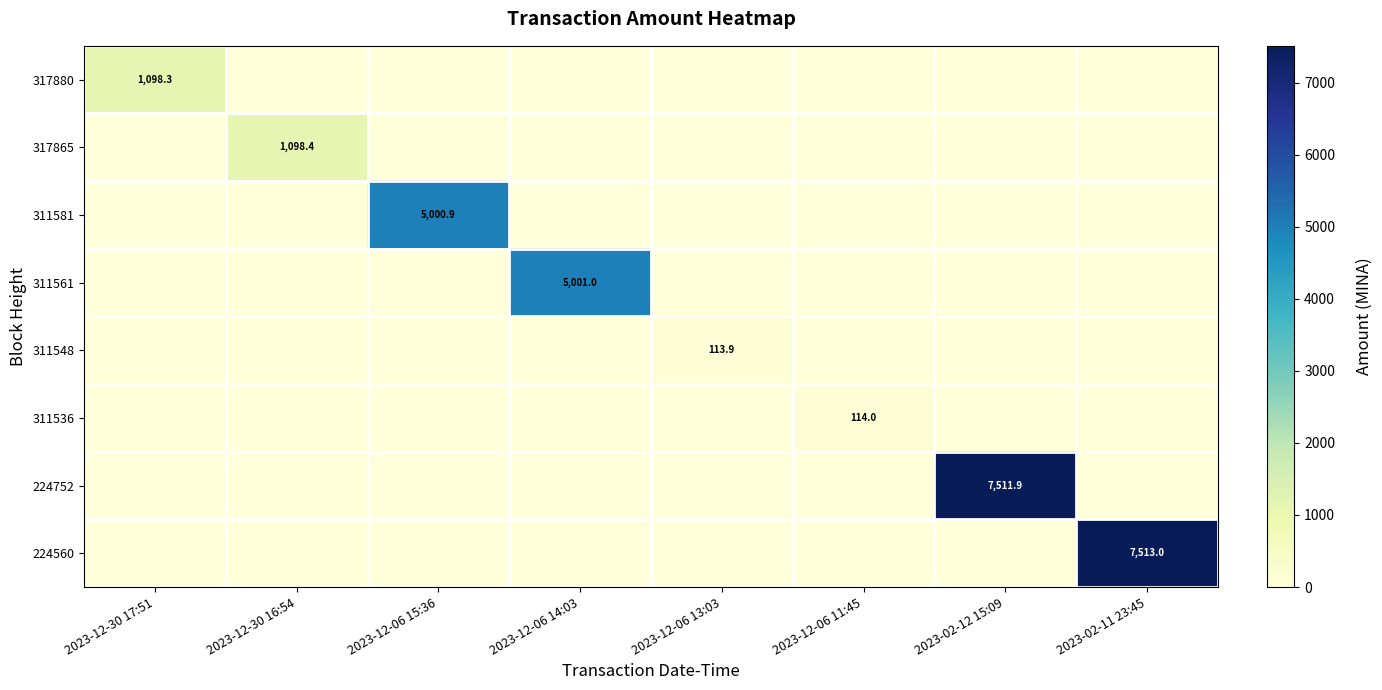

At 2023-12-06 13:03, list the series in order from smallest to largest.

317880, 317865, 311581, 311561, 311536, 224752, 224560, 311548